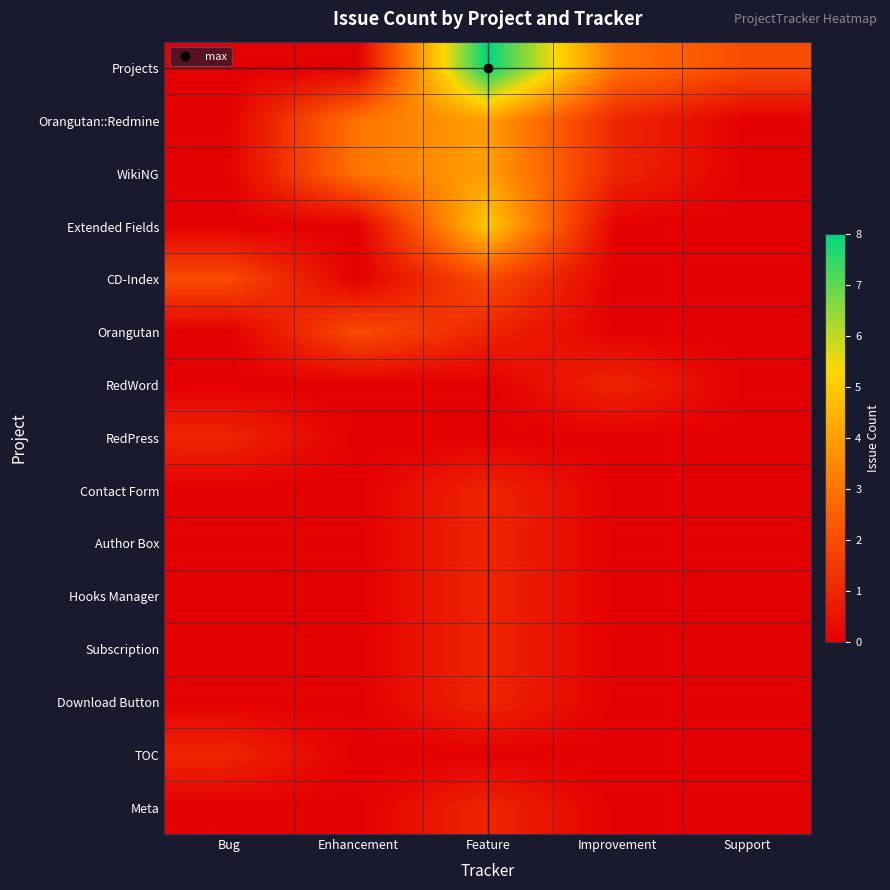

Reading left to right, what are all the values shown in this chart?

Projects: Bug=0	Enhancement=0	Feature=8	Improvement=3	Support=2
Orangutan::Redmine: Bug=0	Enhancement=3	Feature=4	Improvement=1	Support=0
WikiNG: Bug=0	Enhancement=3	Feature=4	Improvement=1	Support=0
Extended Fields: Bug=0	Enhancement=0	Feature=5	Improvement=0	Support=0
CD-Index: Bug=2	Enhancement=0	Feature=2	Improvement=0	Support=0
Orangutan: Bug=0	Enhancement=2	Feature=1	Improvement=0	Support=0
RedWord: Bug=0	Enhancement=0	Feature=0	Improvement=1	Support=0
RedPress: Bug=1	Enhancement=0	Feature=0	Improvement=0	Support=0
Contact Form: Bug=0	Enhancement=0	Feature=1	Improvement=0	Support=0
Author Box: Bug=0	Enhancement=0	Feature=1	Improvement=0	Support=0
Hooks Manager: Bug=0	Enhancement=0	Feature=1	Improvement=0	Support=0
Subscription: Bug=0	Enhancement=0	Feature=1	Improvement=0	Support=0
Download Button: Bug=0	Enhancement=0	Feature=1	Improvement=0	Support=0
TOC: Bug=1	Enhancement=0	Feature=0	Improvement=0	Support=0
Meta: Bug=0	Enhancement=0	Feature=1	Improvement=0	Support=0